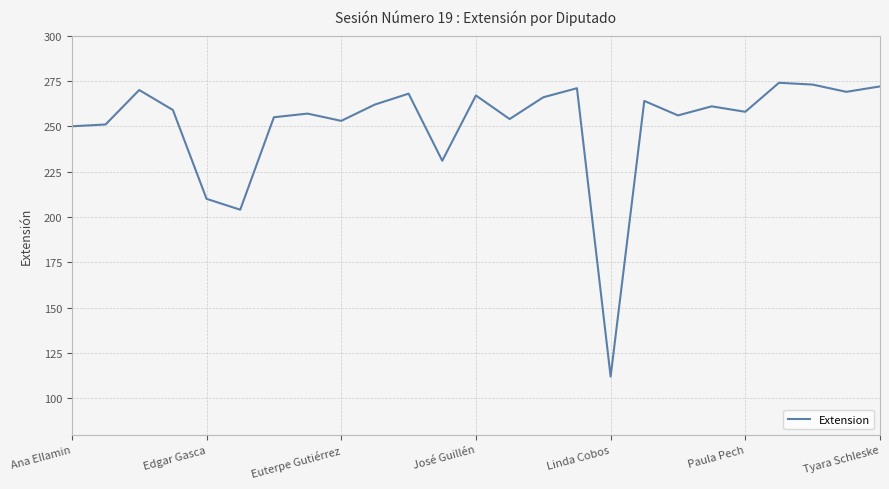

What is the difference between the maximum and minimum values?

162